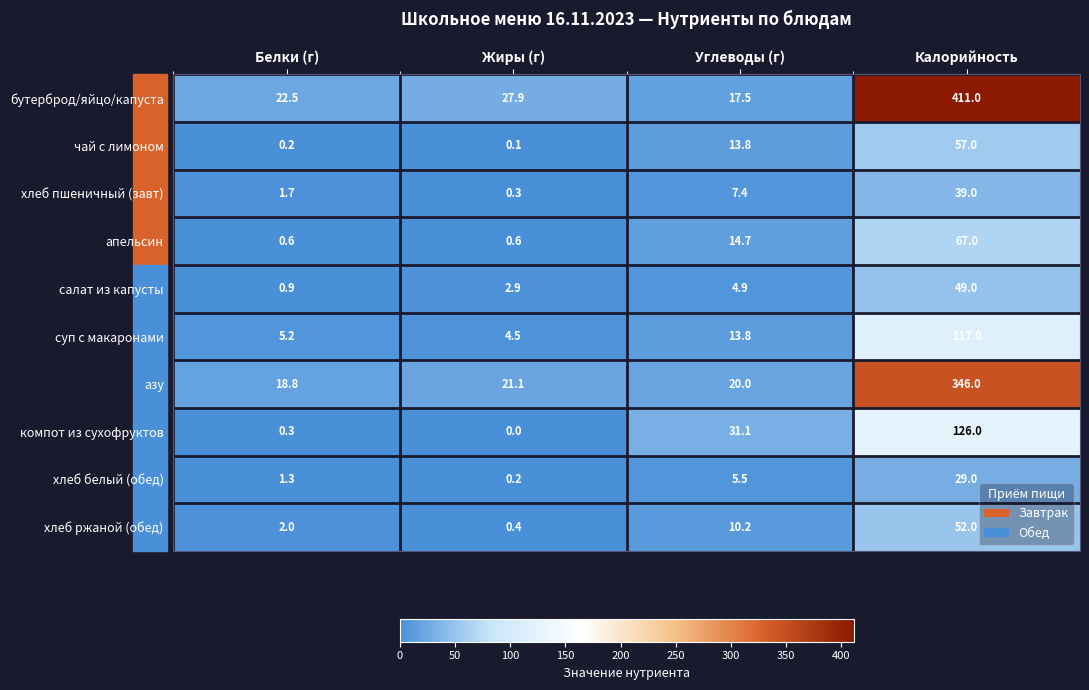

At how many categories does at least one series exceed 350?

1